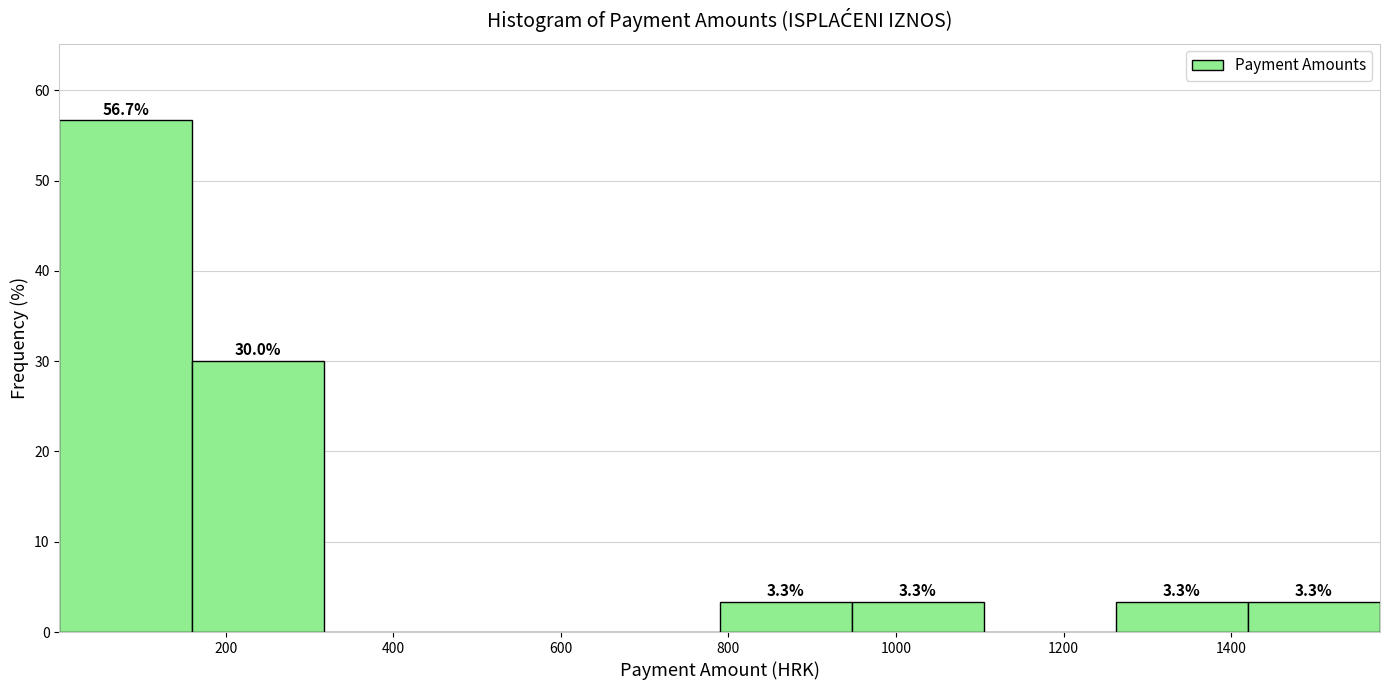

Which range on the x-axis has the tallest bar?

0 to 160